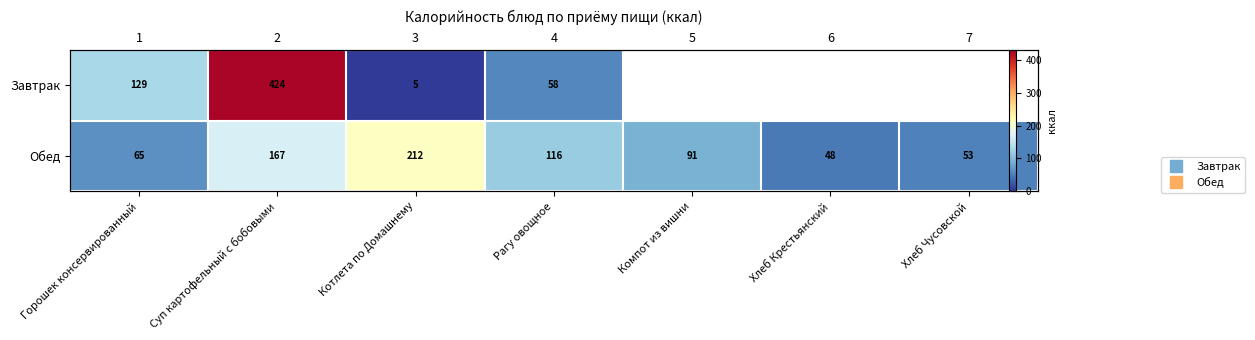

Which series changed the most between Горошек консервированный and Котлета по Домашнему?

Обед